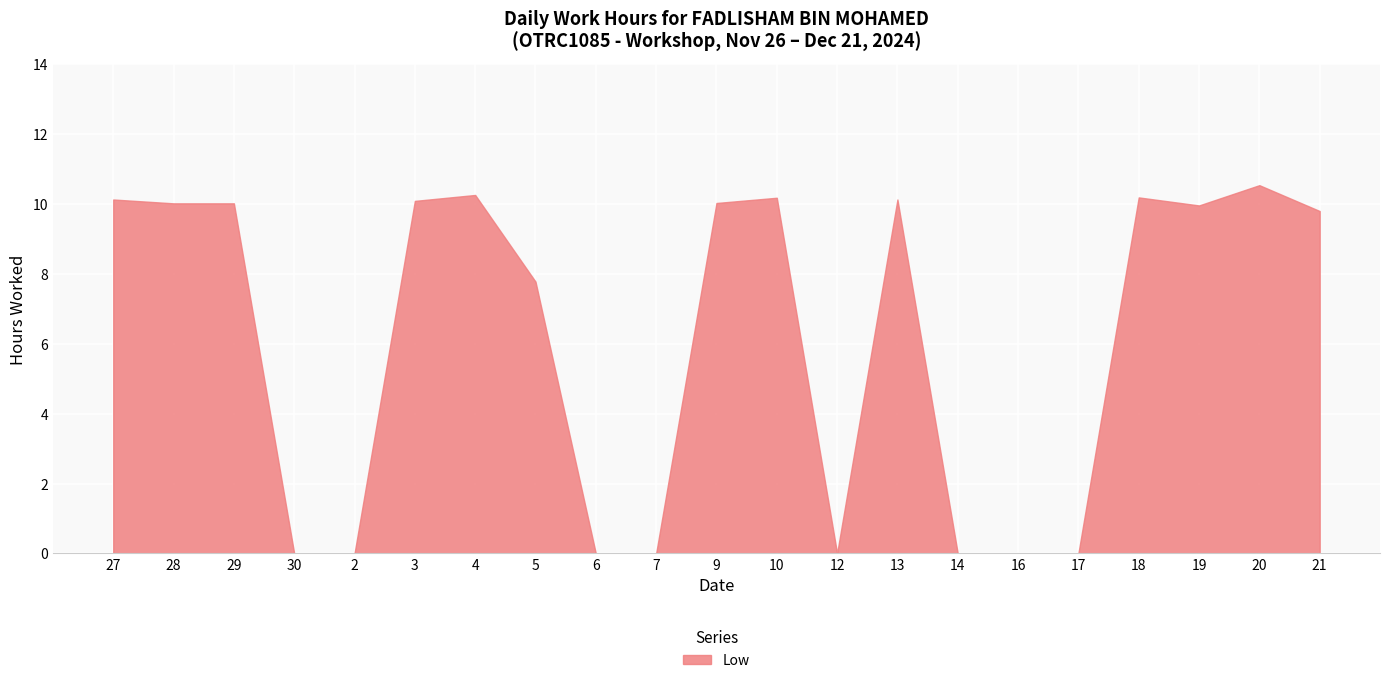

How many lines are shown in the chart?

1